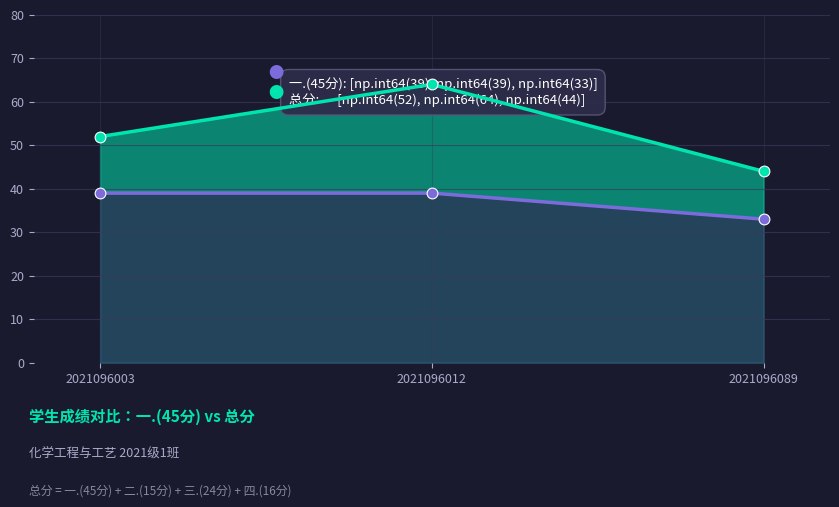

Which series contains the lowest Y value?

一.(45分)